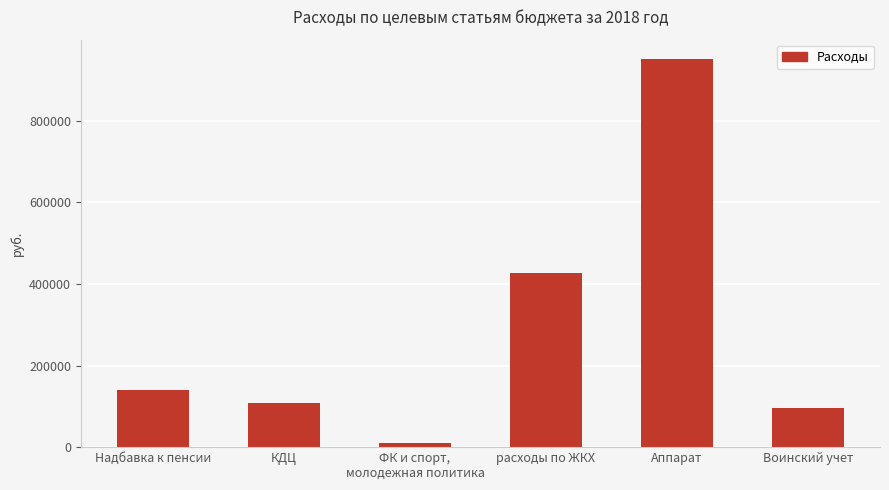

Reading left to right, list all the values displayed in this chart.

Надбавка к пенсии=139764	КДЦ=109043	ФК и спорт,
молодежная политика=10000	расходы по ЖКХ=427147	Аппарат=951335	Воинский учет=96600